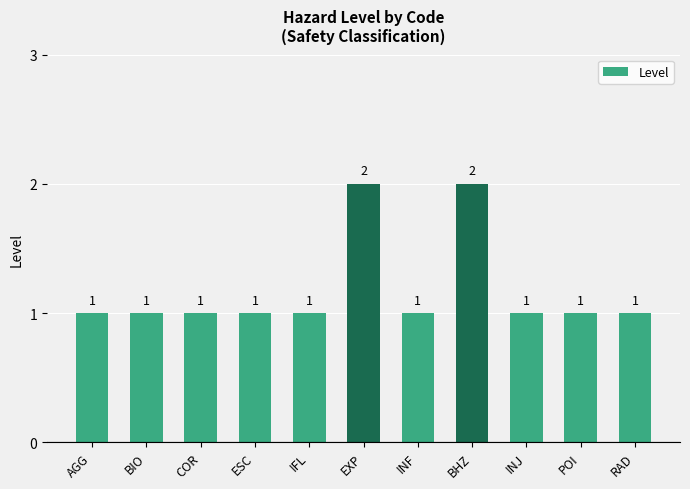

What is the average value?

1